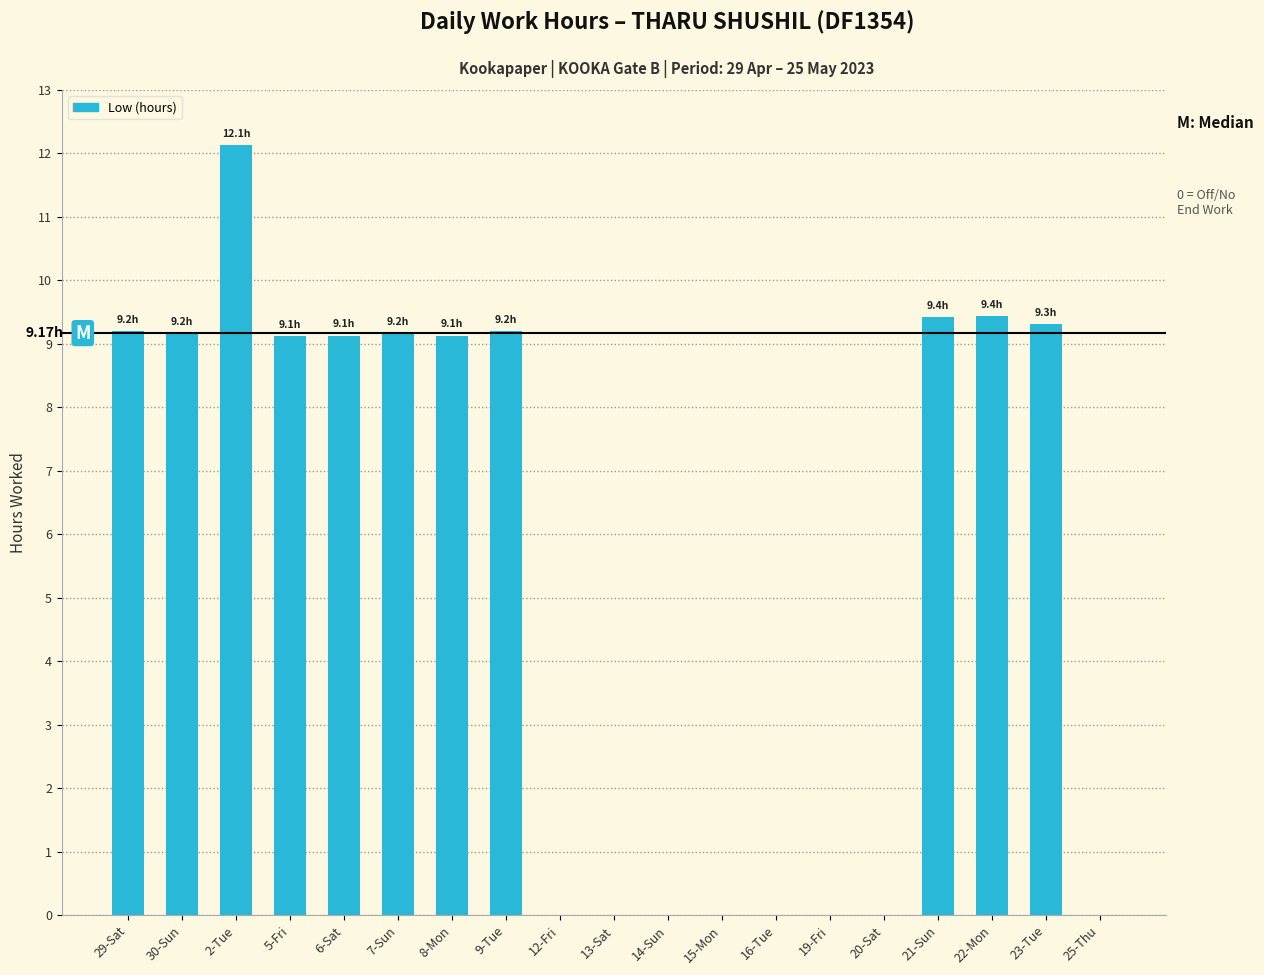

What is the ratio of the value at 6-Sat to the value at 2-Tue?

0.8